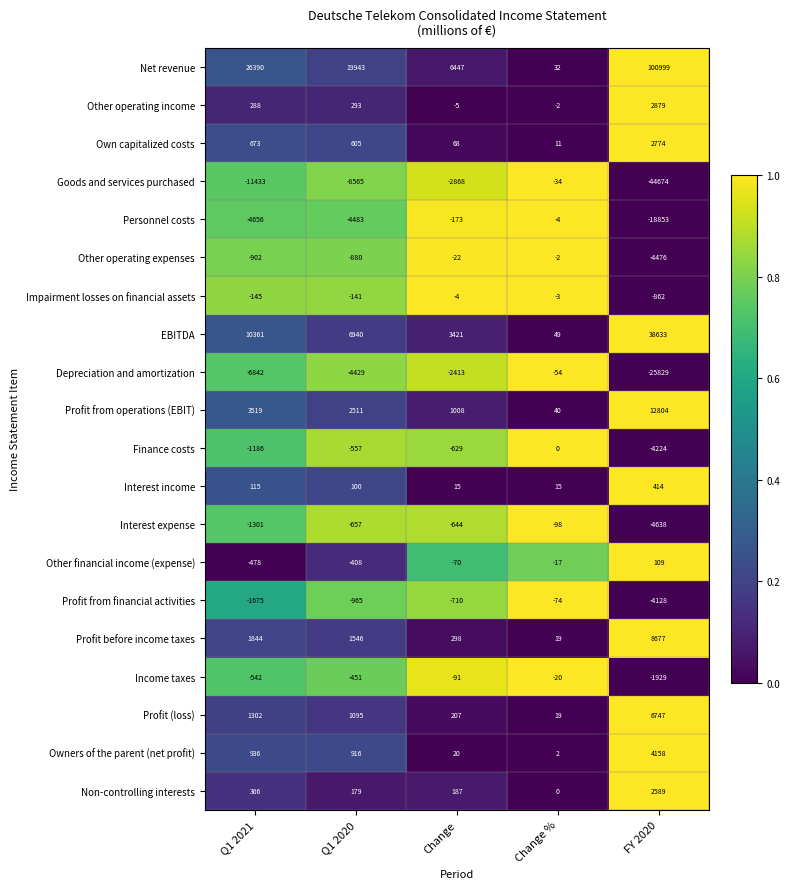

True or false: Interest expense has a value of -4638 at FY 2020.

True